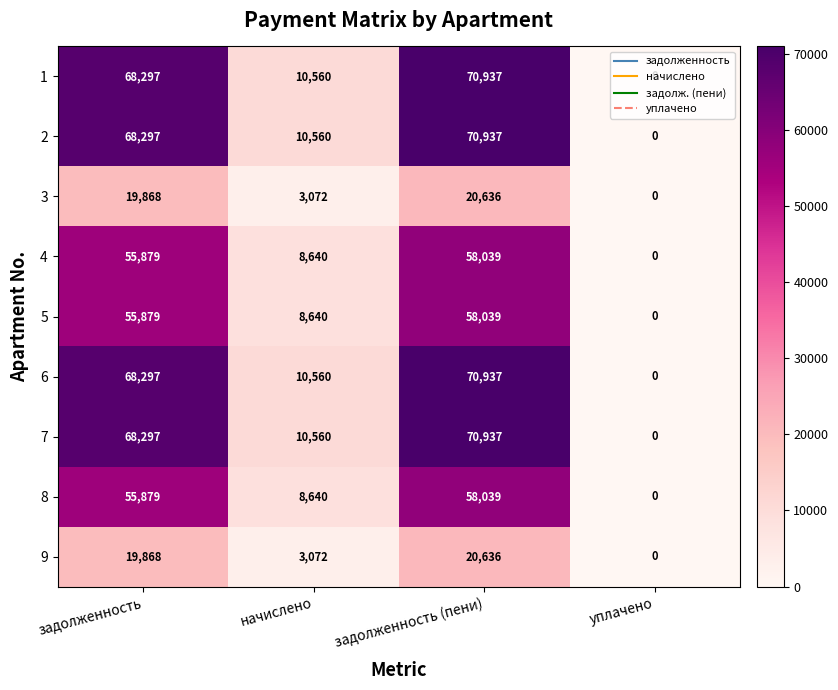

List the labels in order of 6 value, largest first.

задолженность (пени), задолженность, начислено, уплачено